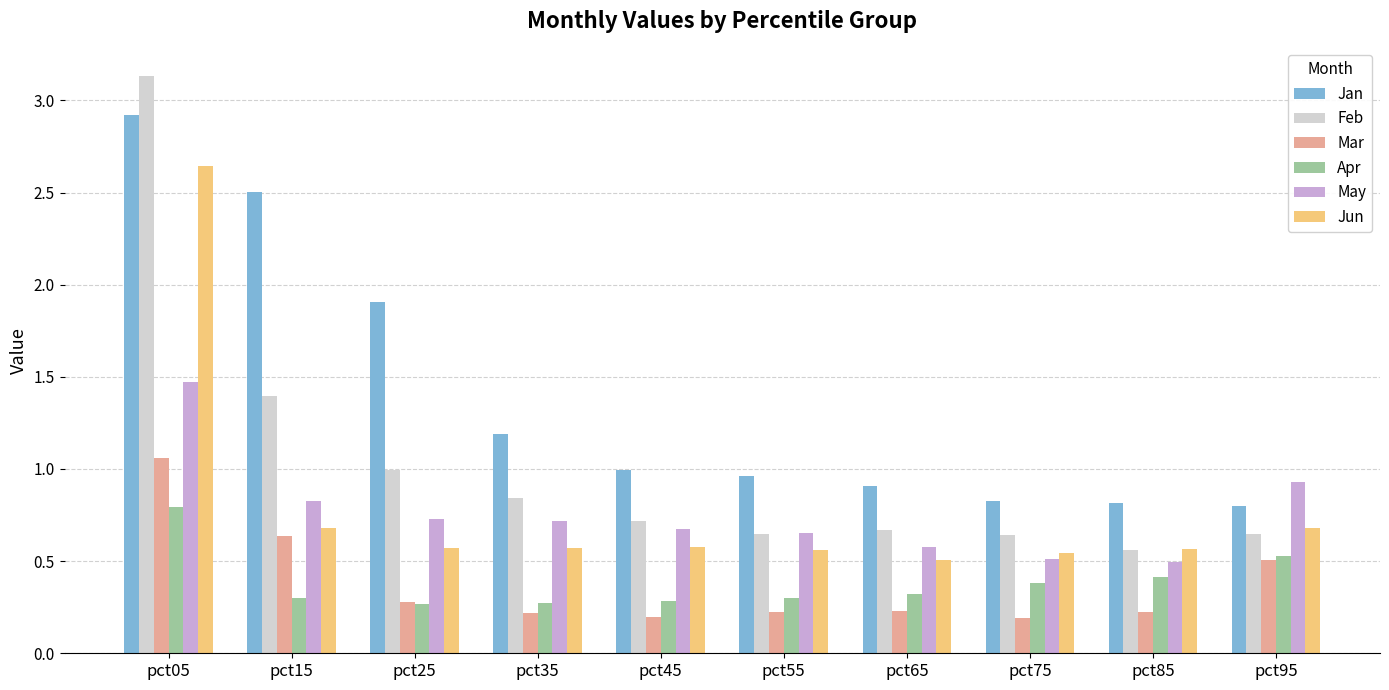

Which series has the largest range (max minus min)?

Feb